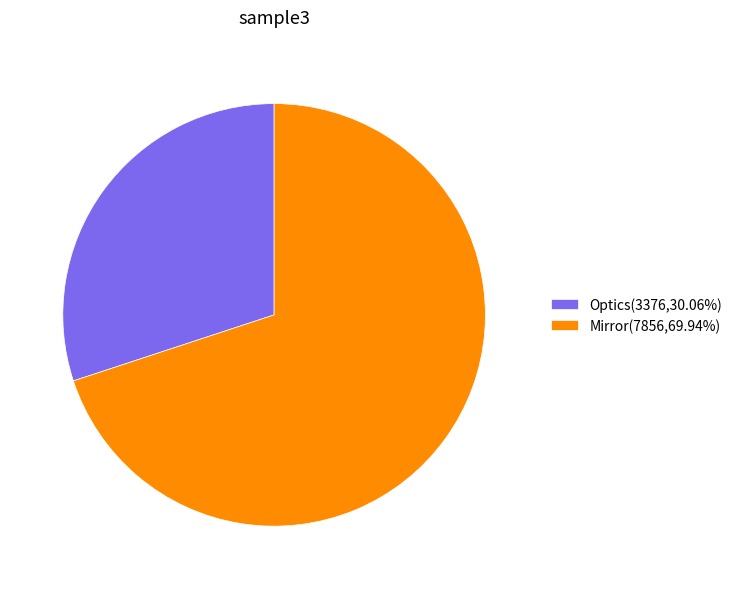

Is there a majority slice in this chart?

Yes